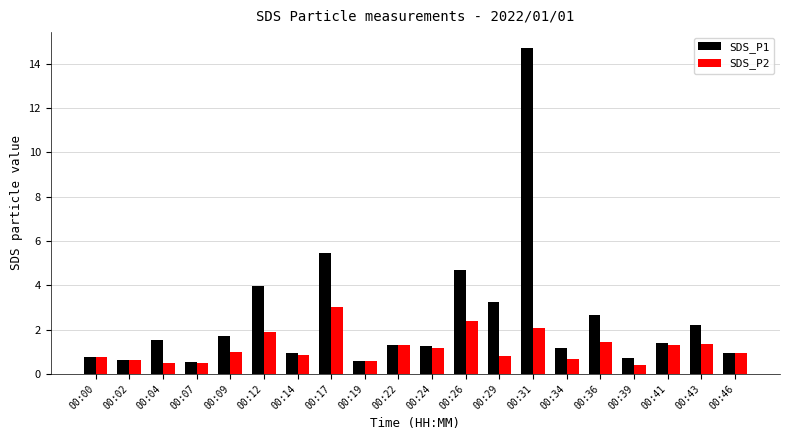

How many bars are there in total?

40